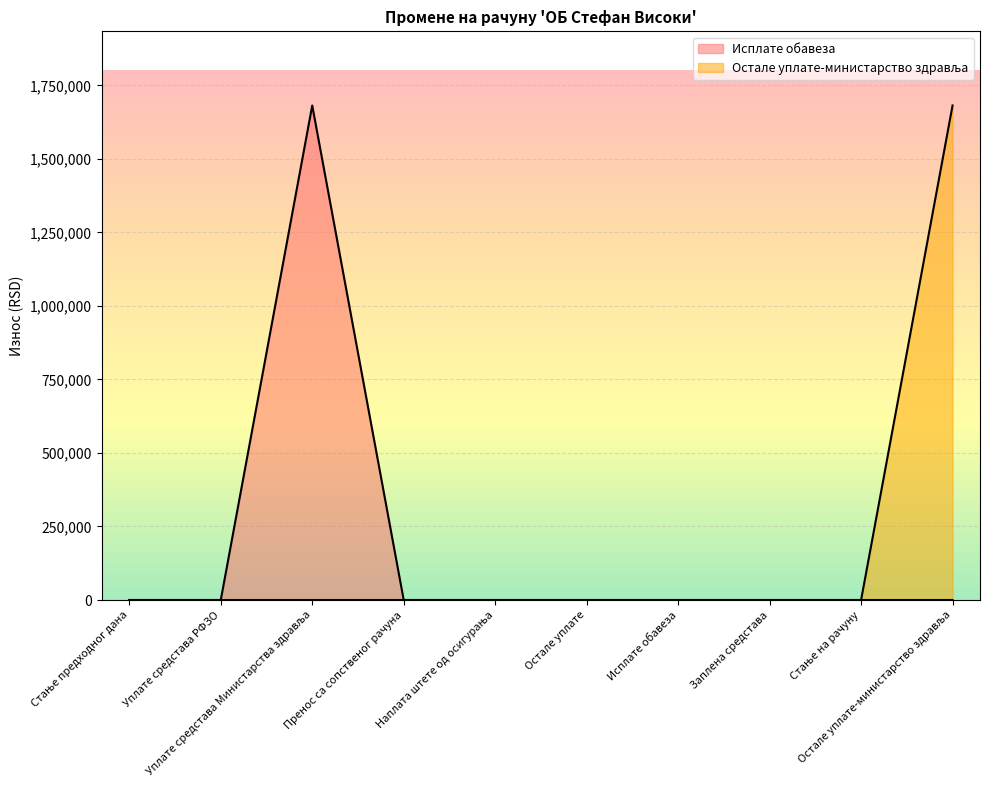

Between Стање предходног дана and Остале уплате, which series saw the biggest shift?

Исплате обавеза